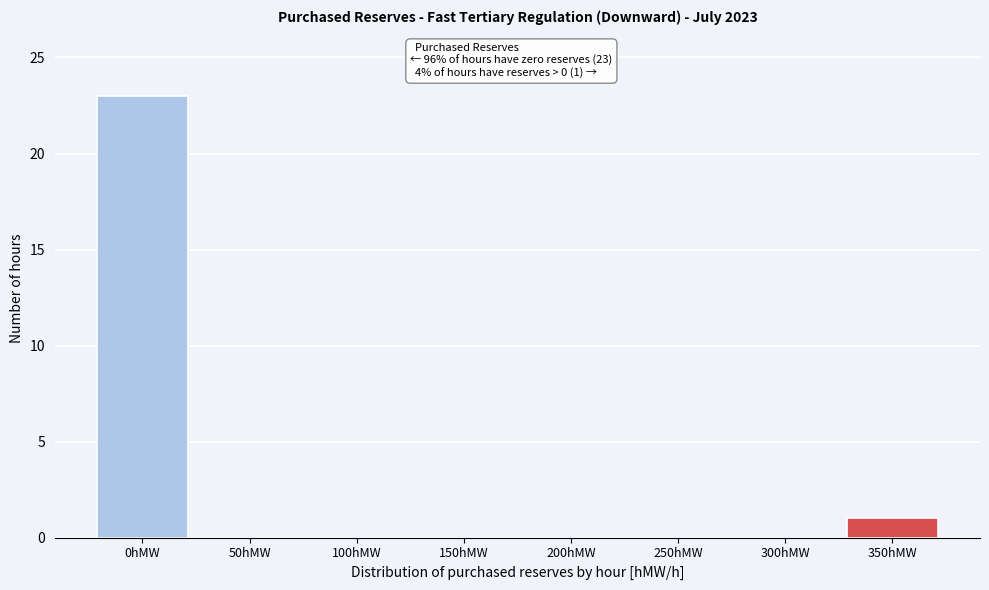

Reading left to right, transcribe all the data shown in this chart.

0hMW=23	50hMW=0	100hMW=0	150hMW=0	200hMW=0	250hMW=0	300hMW=0	350hMW=1